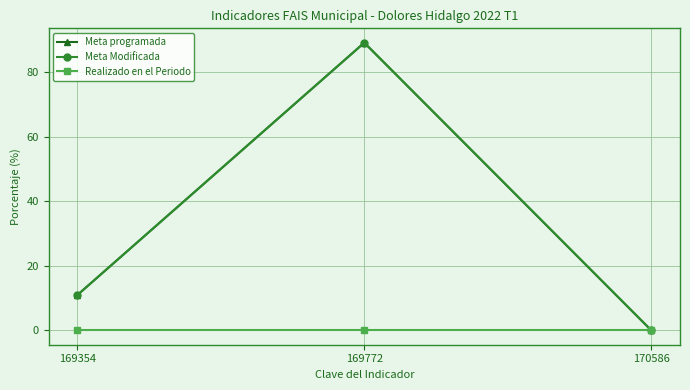

At which category is the sum across all series the highest?

169772